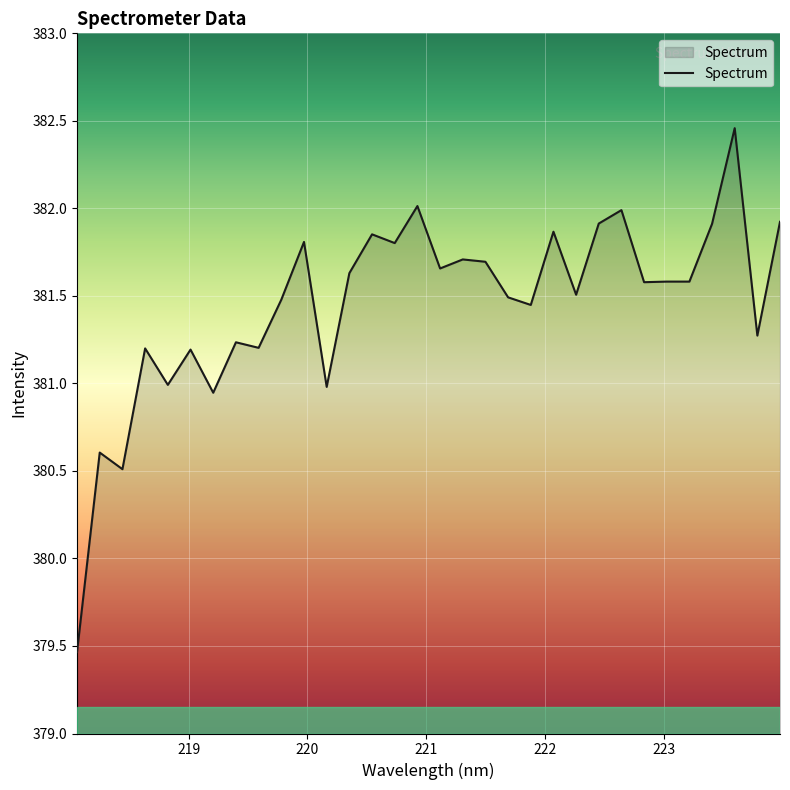

What is the smallest value displayed?

379.5